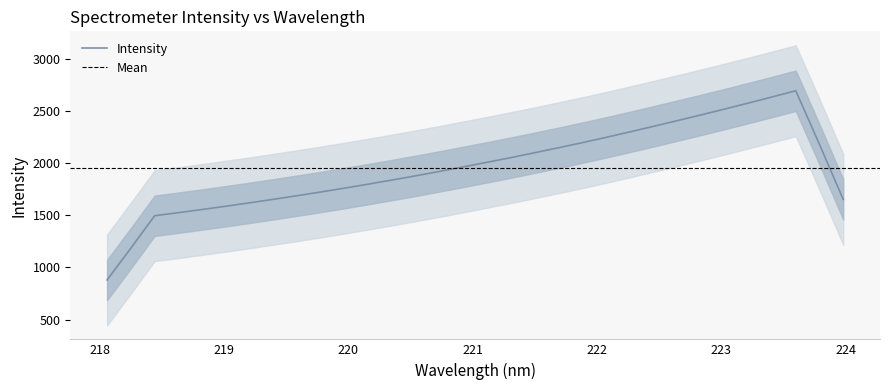

Where is the data nearest to the value 2126?

221.6902